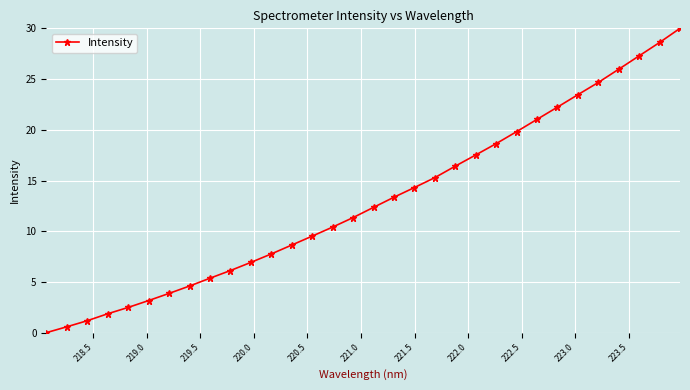

What is the sum of all values?

414.8